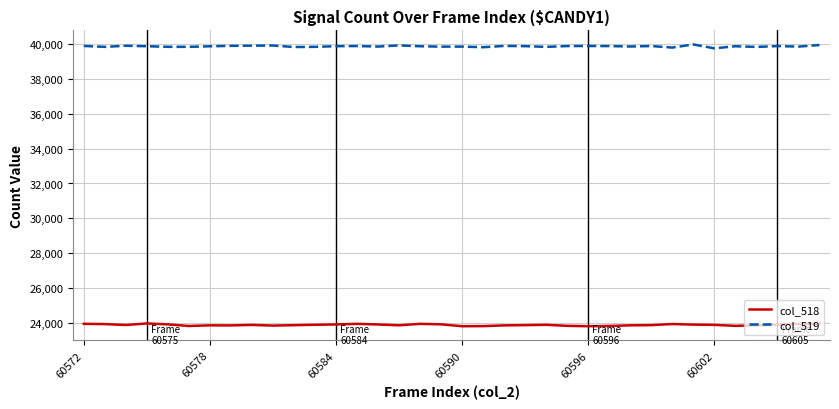

Which series has the largest total across all categories?

col_519